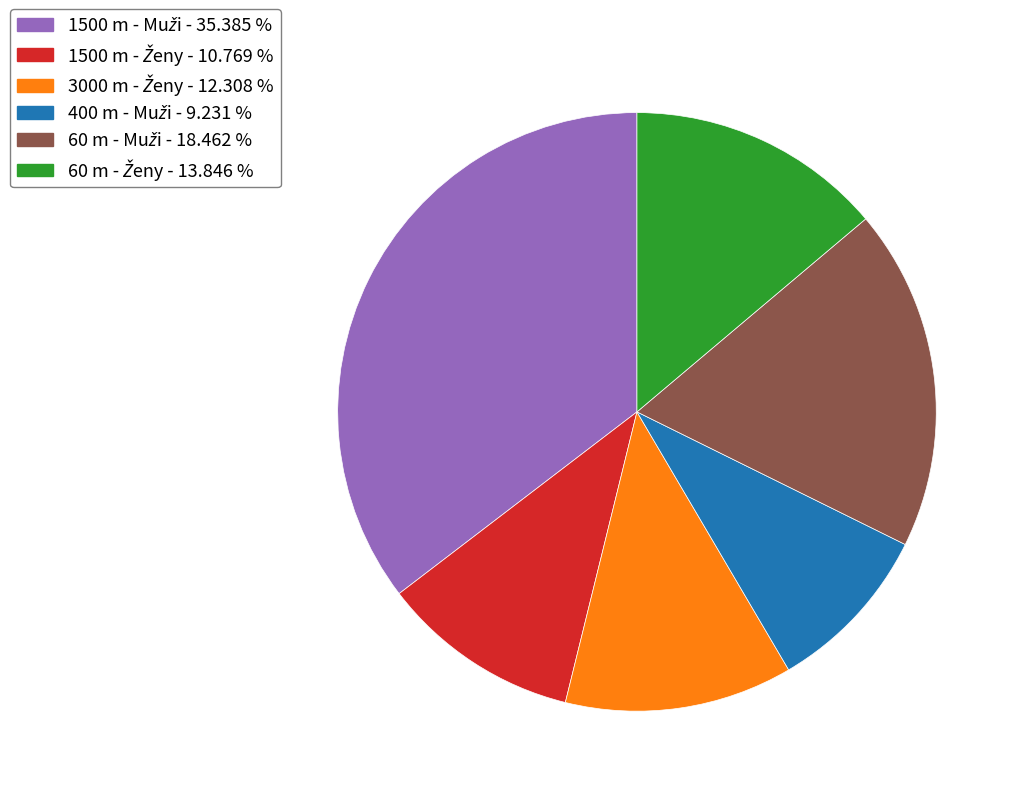

Count the number of slices in the pie.

6